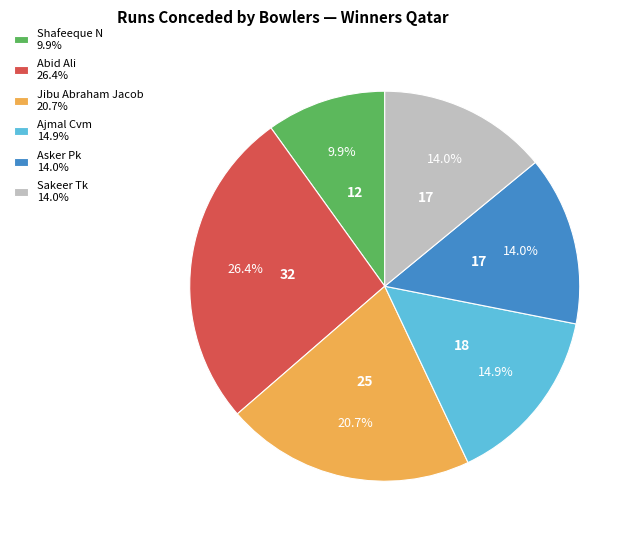

What percentage is NOT represented by Abid Ali 26.4%?

73.6%